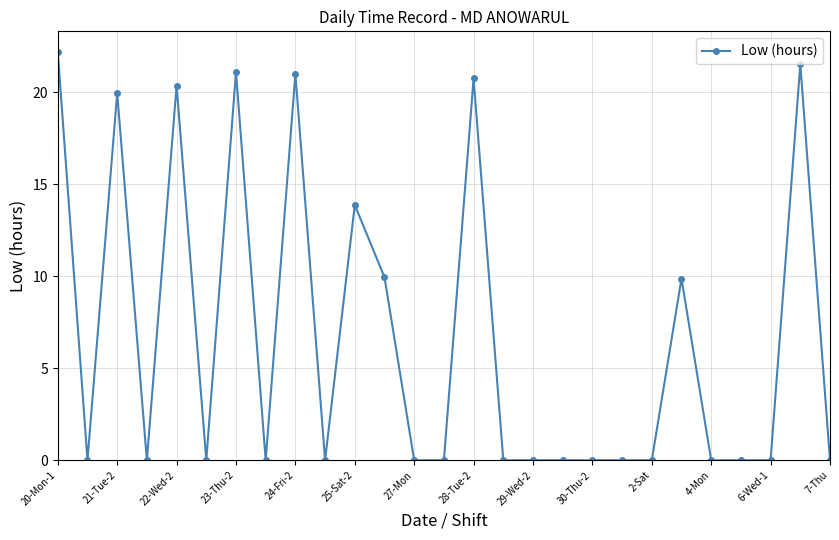

What is the value of the 26th point from the left?

21.5